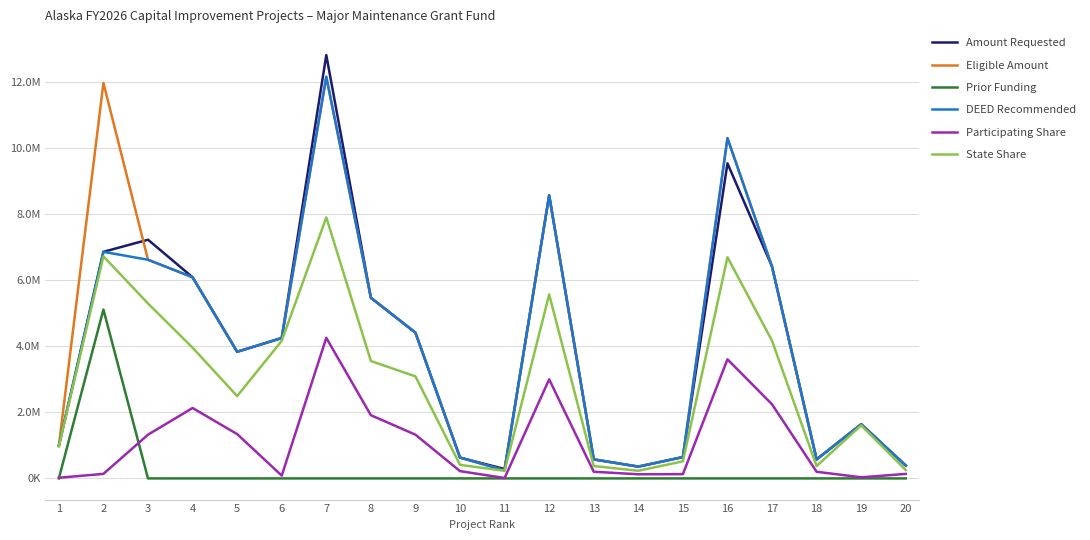

What is the difference between the State Share values at 10 and 9?

2675777